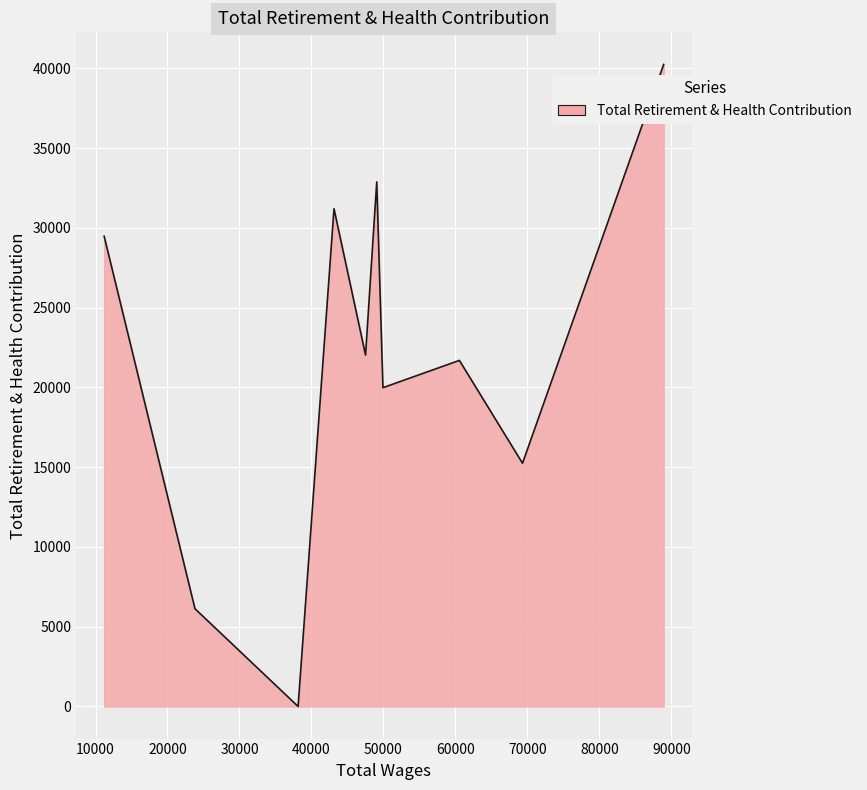

What is the maximum value shown in the chart?

40243